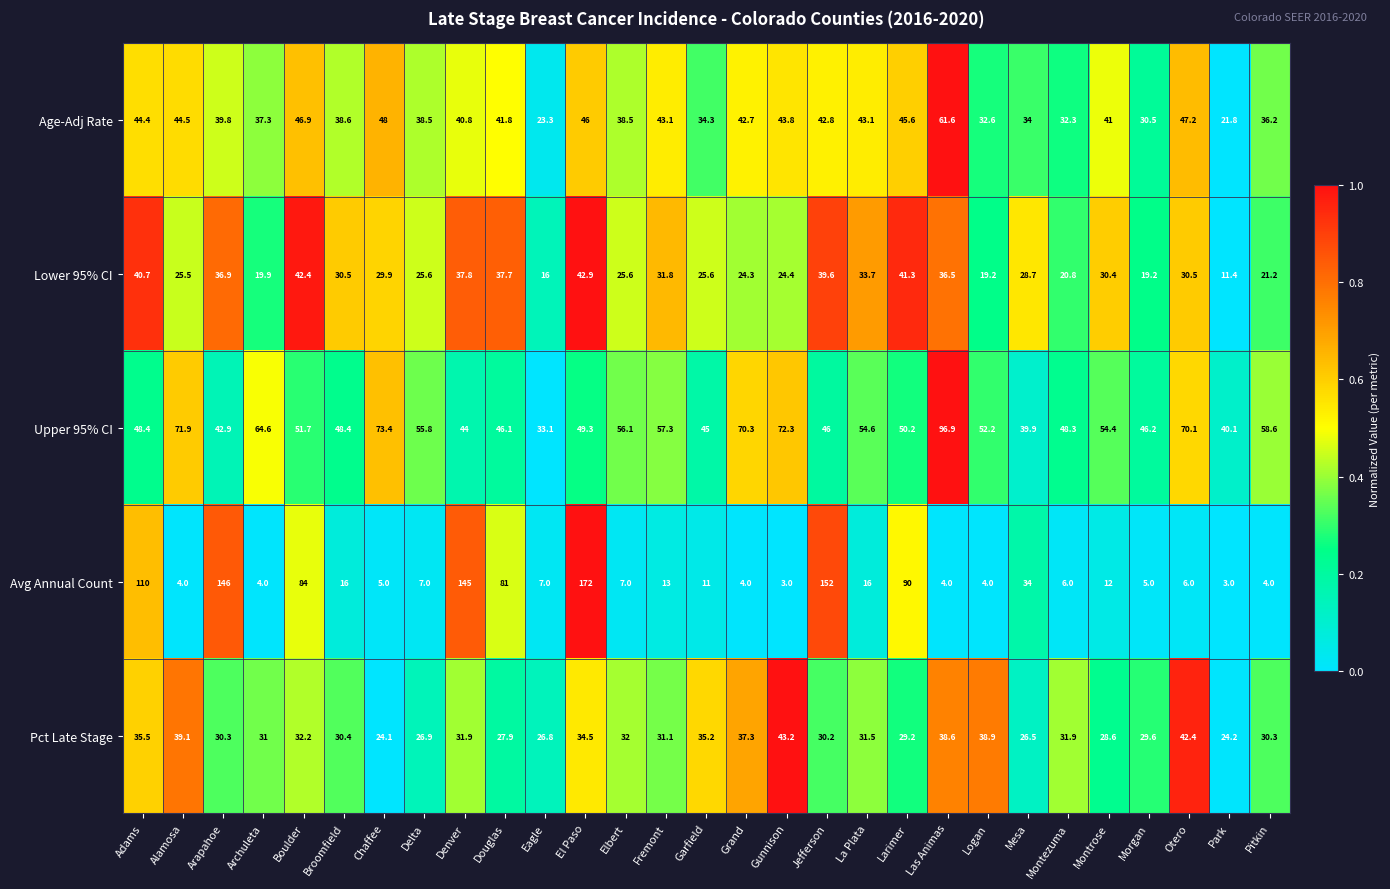

Is it true that Lower 95% CI equals 28.7 at Mesa?

True